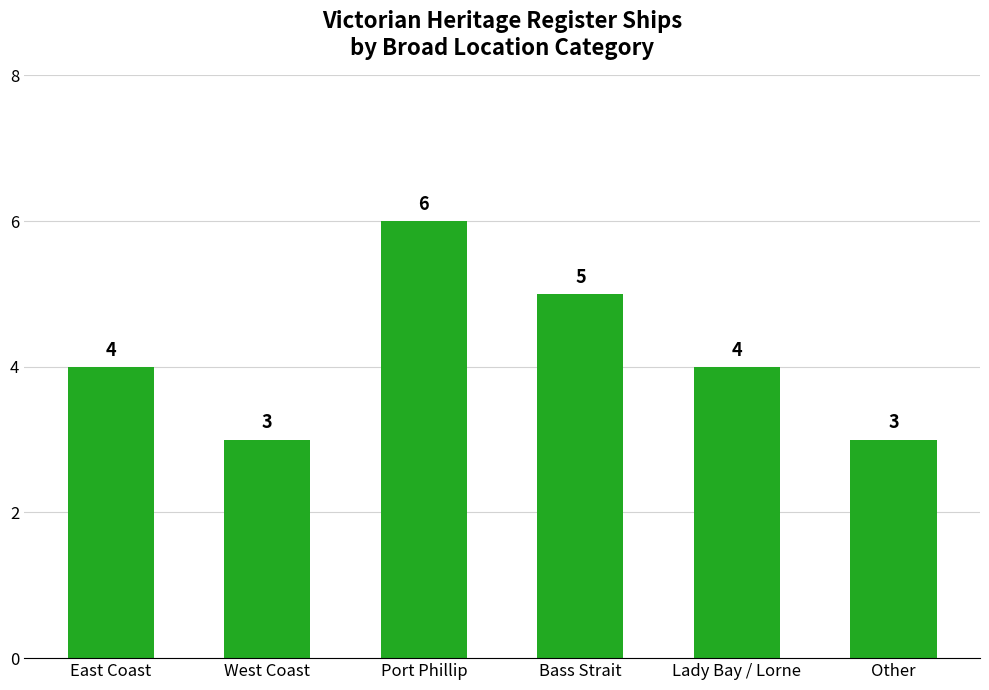

The chart shows a value of 5 at West Coast. True or false?

False